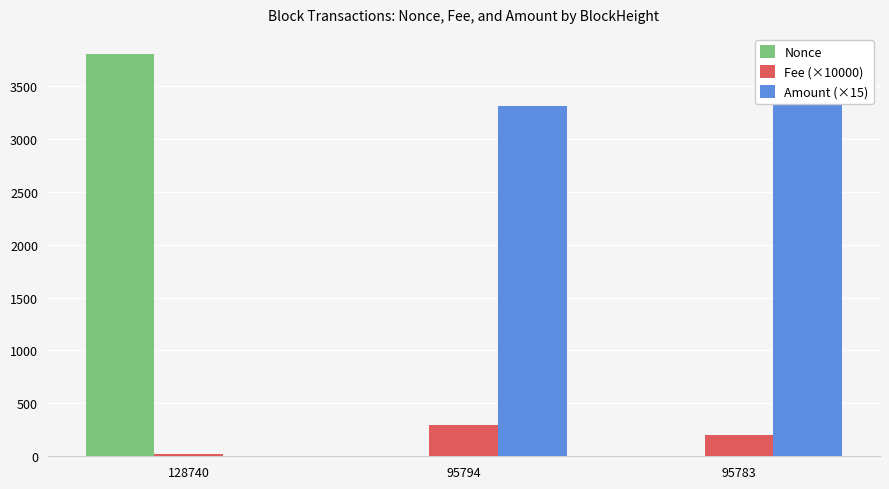

Which series has the largest total across all categories?

Amount (×15)